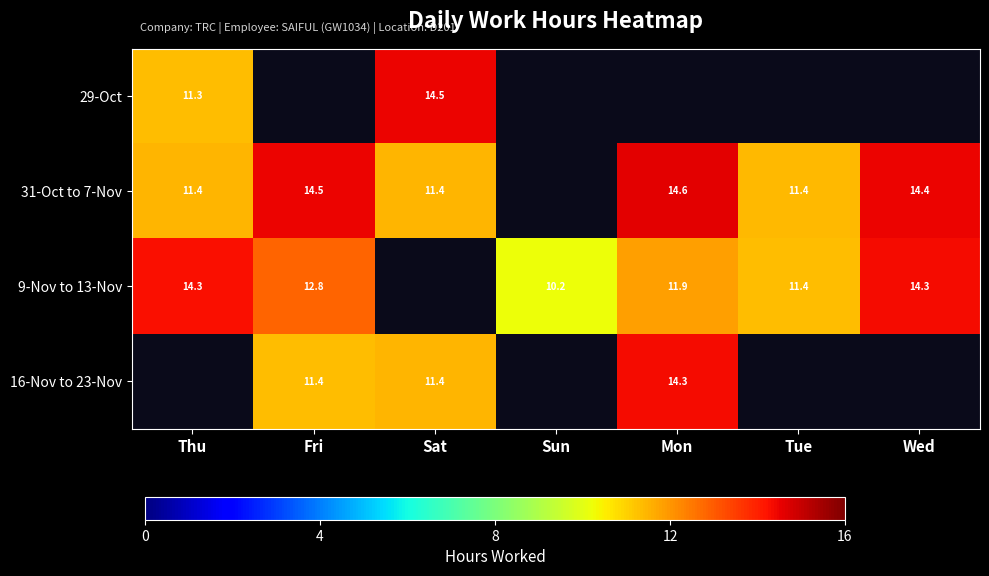

The 31-Oct to 7-Nov series shows 6.1 at Mon. True or false?

False